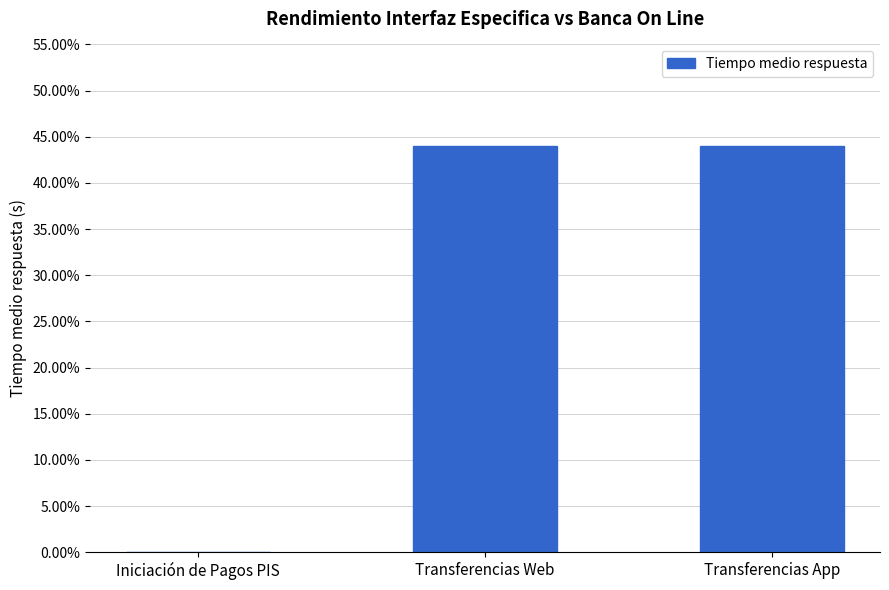

What position from the left is Transferencias App?

3